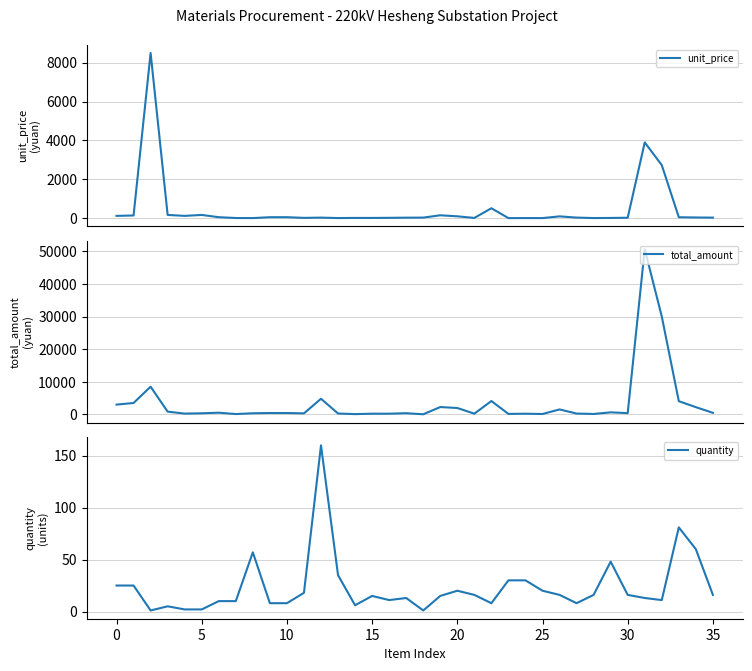

What value does the total_amount series have at 16?

213.0